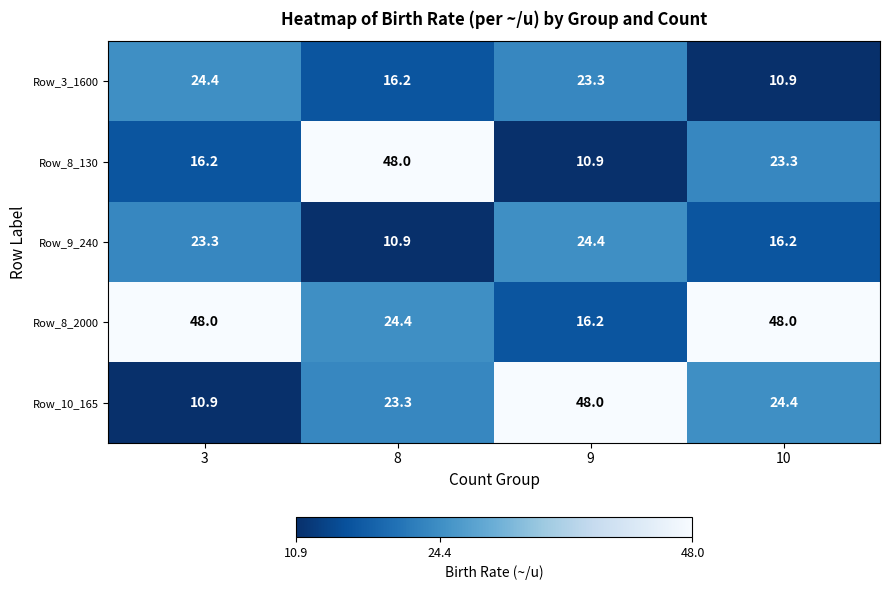

The Row_8_2000 series shows 16.2 at 9. True or false?

True